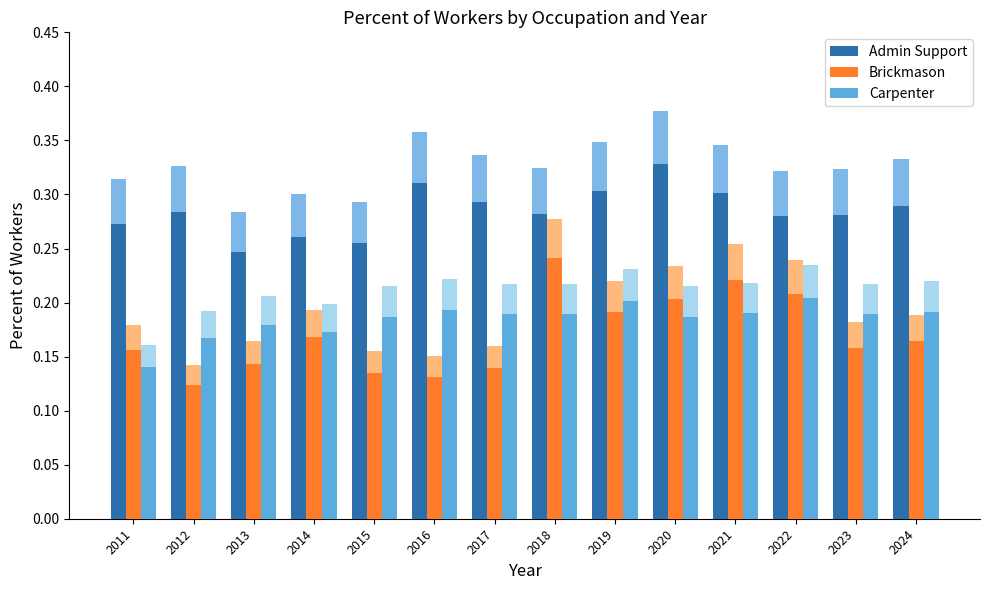

What are all the series names shown in the legend?

Admin Support, Brickmason, Carpenter